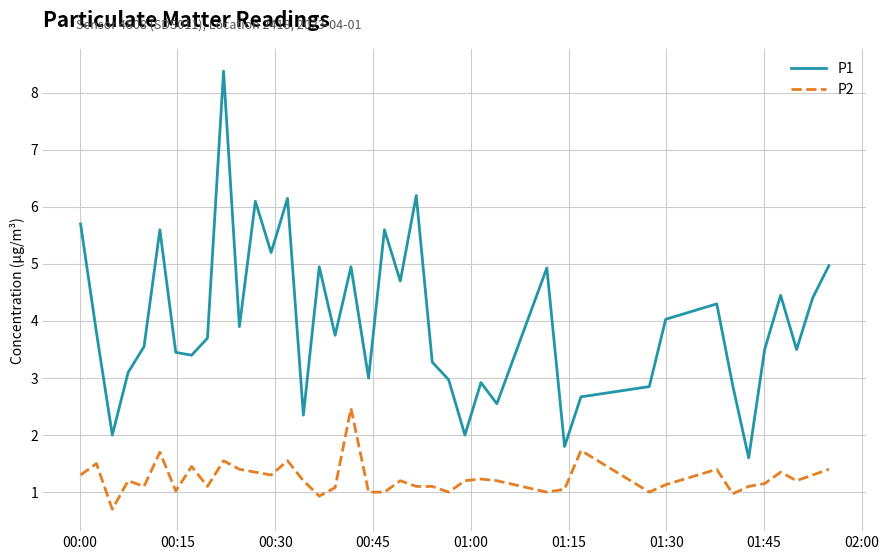

Which series has the largest range (max minus min)?

P1